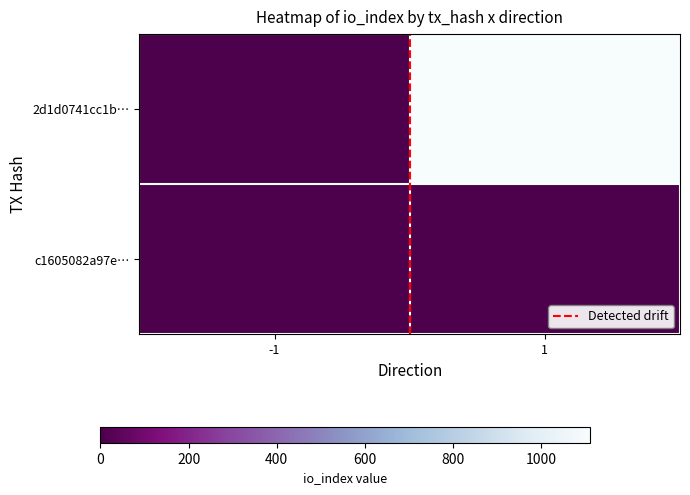

What is the minimum value shown in the chart?

-1